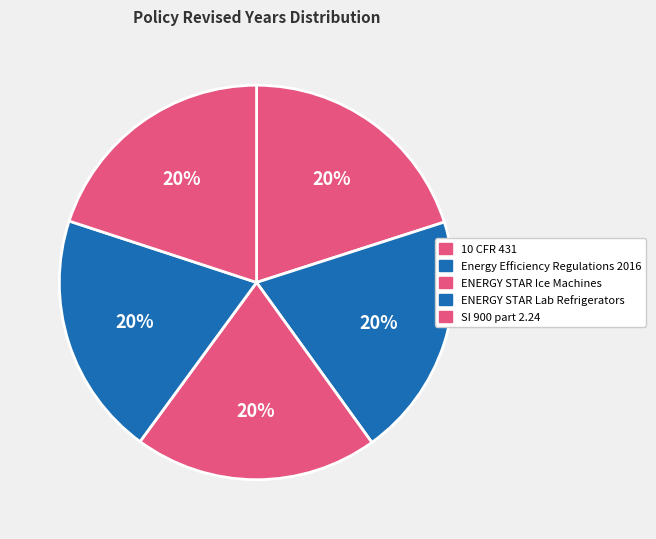

How many segments does this pie chart have?

5